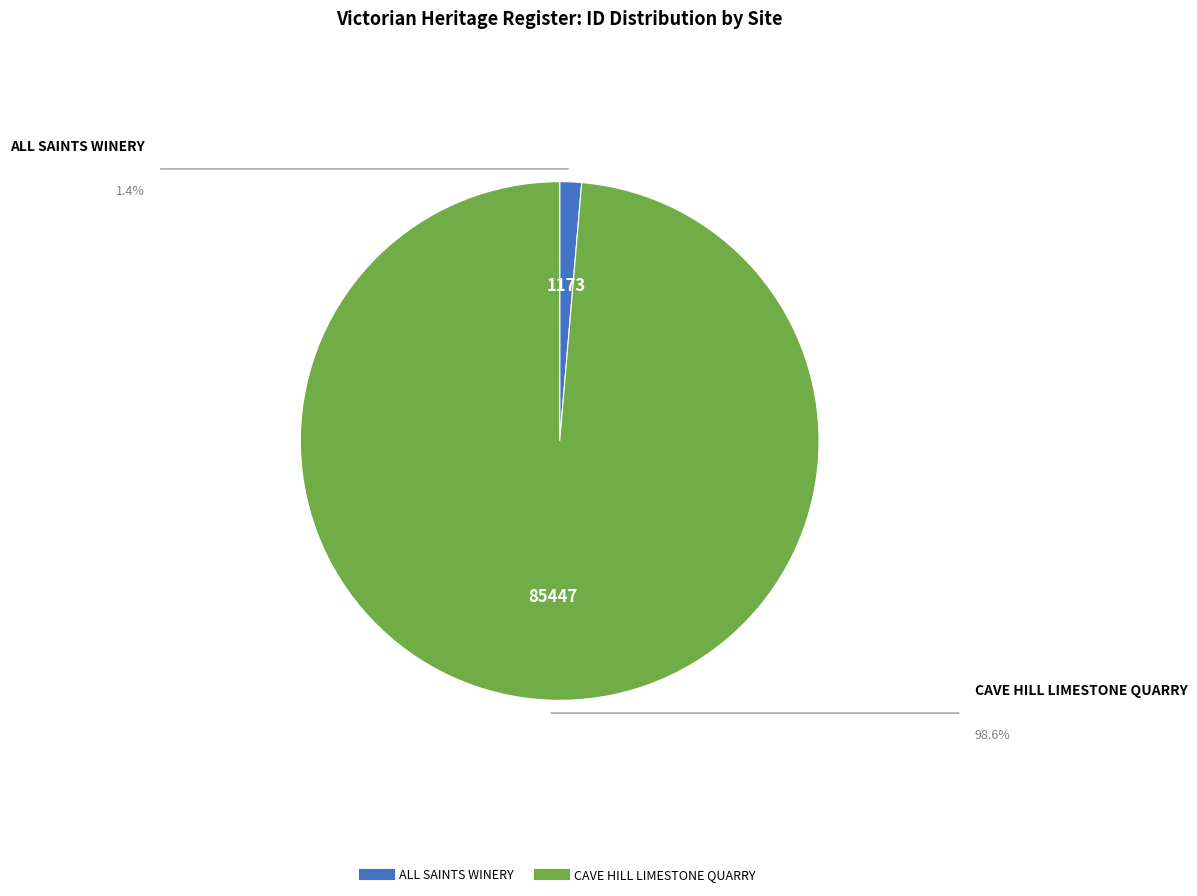

Between ALL SAINTS WINERY and CAVE HILL LIMESTONE QUARRY, which is larger?

CAVE HILL LIMESTONE QUARRY